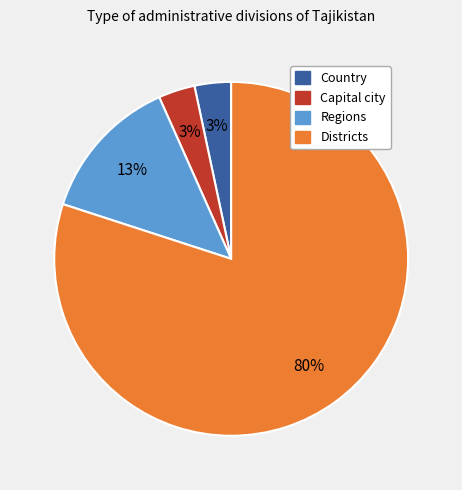

True or false: Capital city accounts for 3% of the total.

True